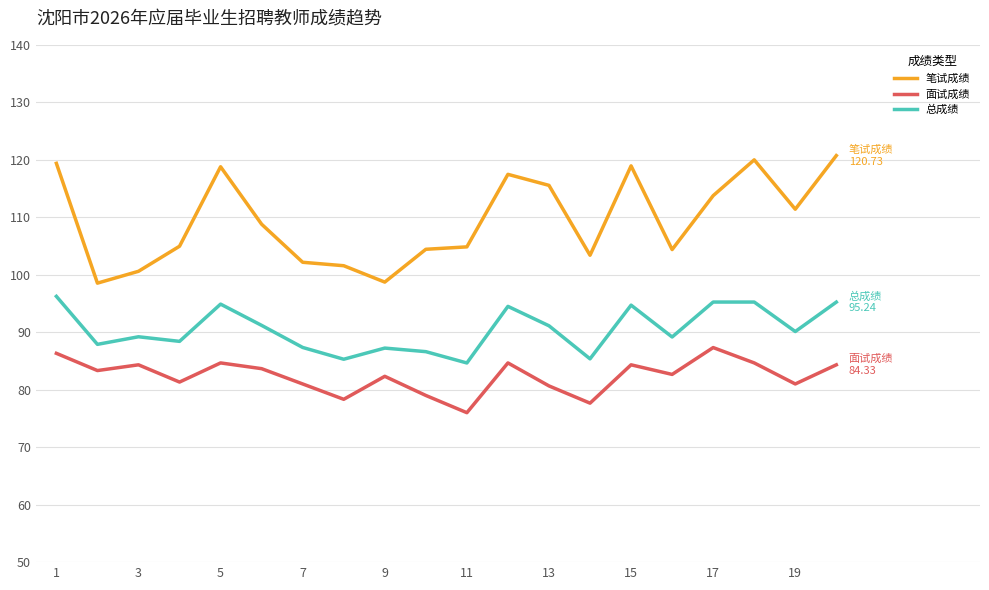

What is the maximum value for 面试成绩?

87.3